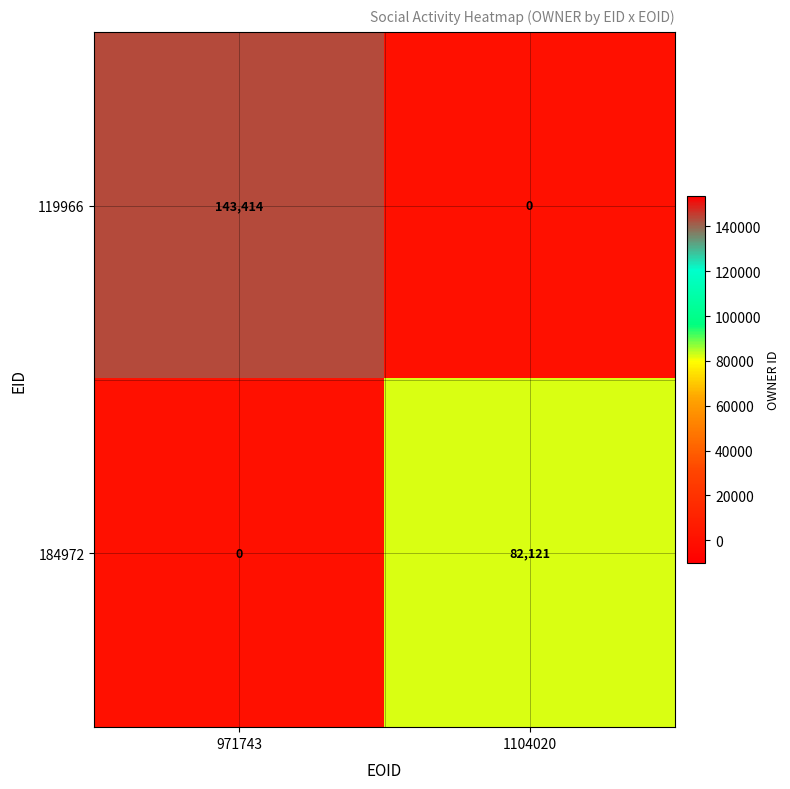

The 184972 series shows 21346 at 1104020. True or false?

False